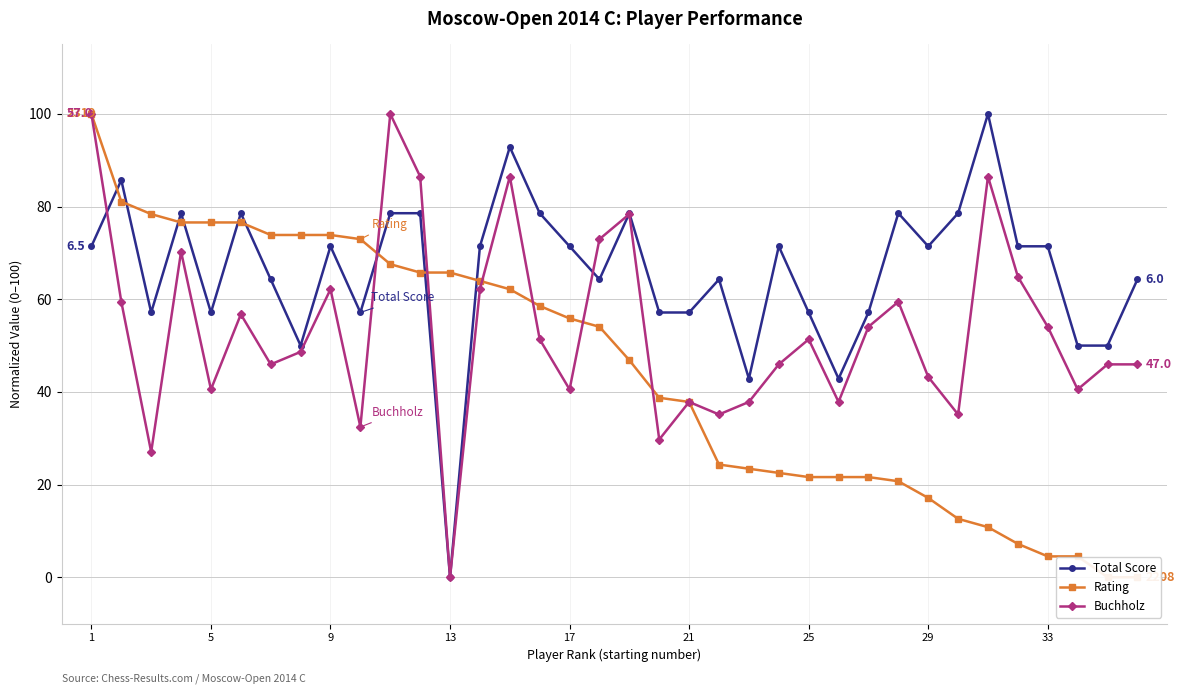

True or false: Total Score has more than 2 interior local peaks.

True